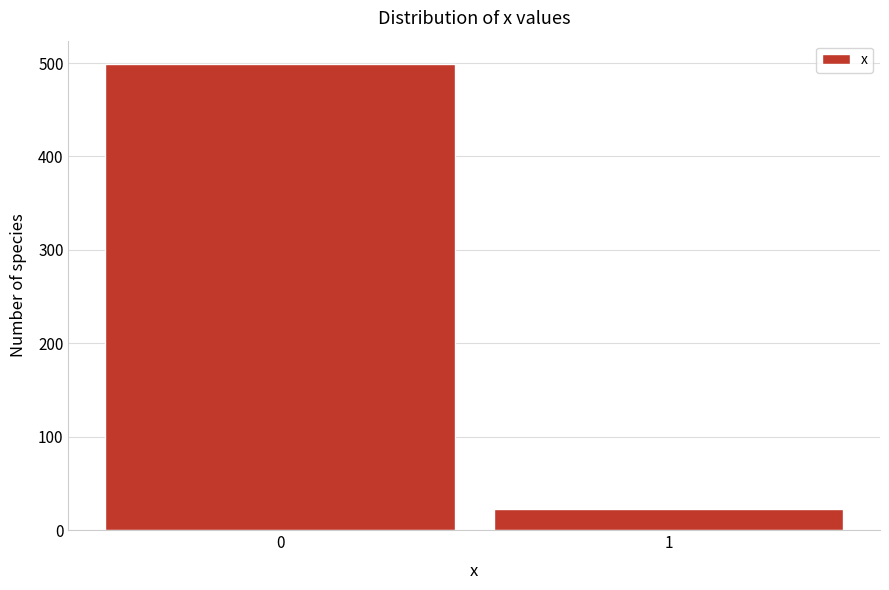

Reading right to left, transcribe all the data shown in this chart.

1=22	0=499